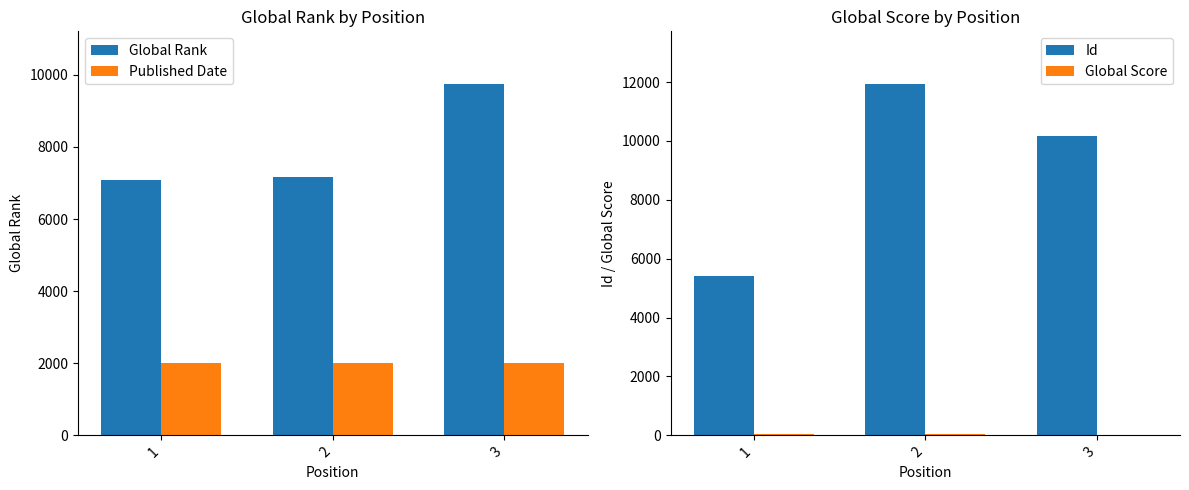

The value of Global Score at 2 is 74. True or false?

False